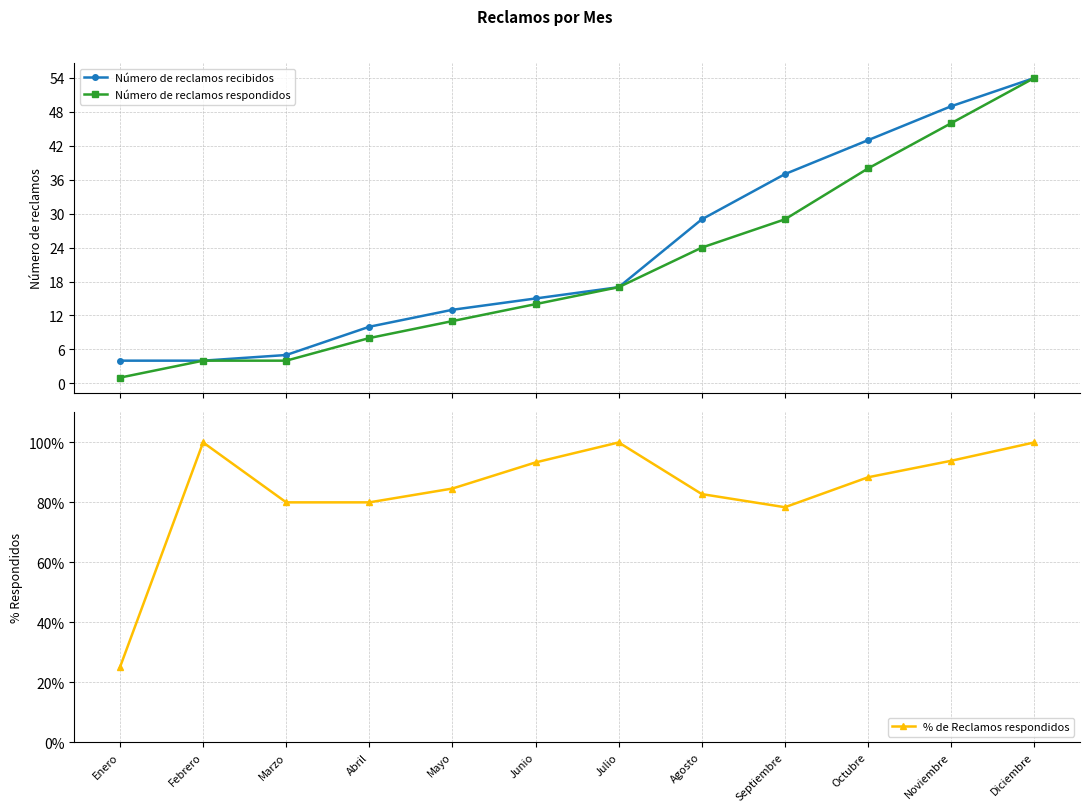

The value of Número de reclamos recibidos at Abril is 10.0. True or false?

True